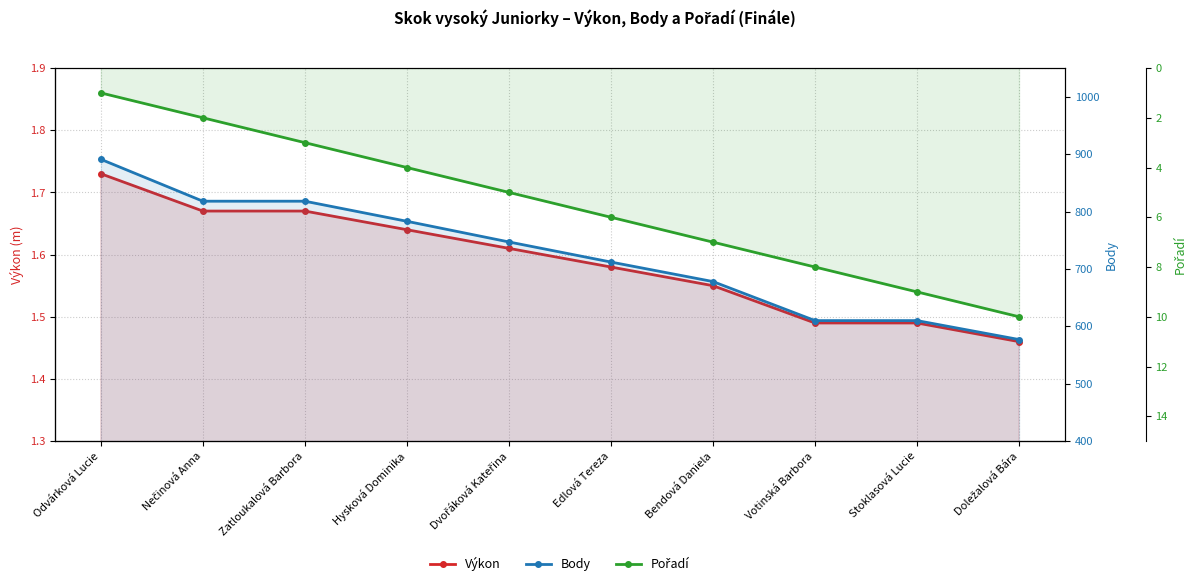

What is the highest value of the Výkon series?

1.7